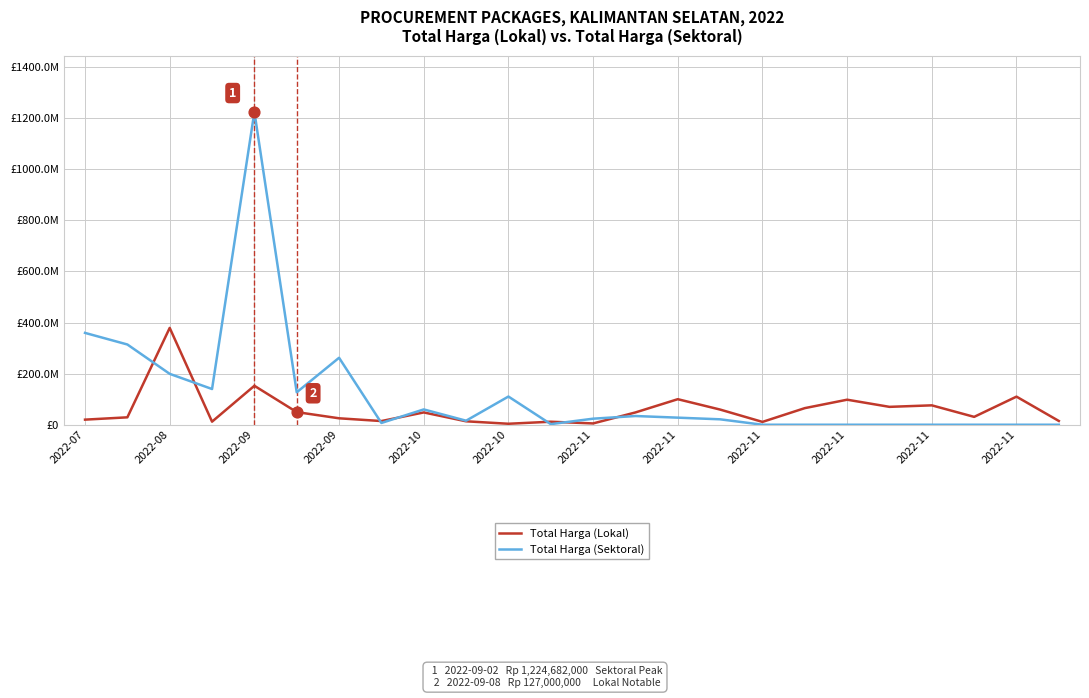

At how many categories does at least one series exceed 475569202?

1